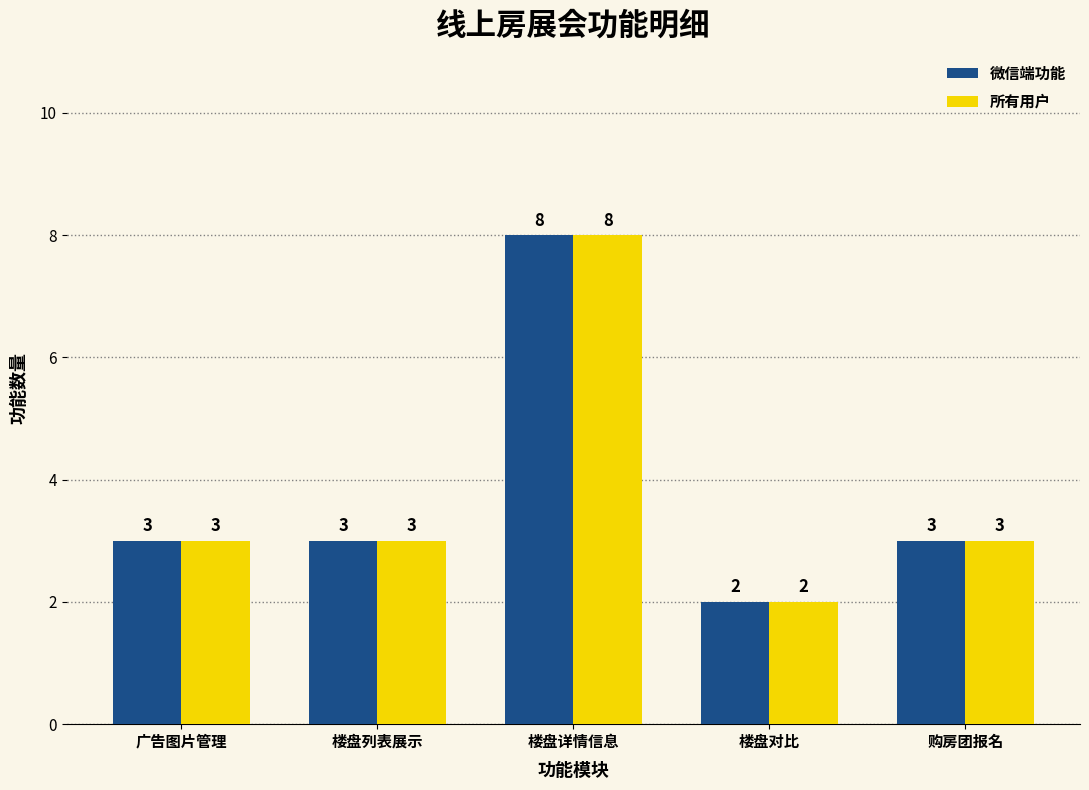

What is the difference between the maximum and minimum values in the 微信端功能 series?

6